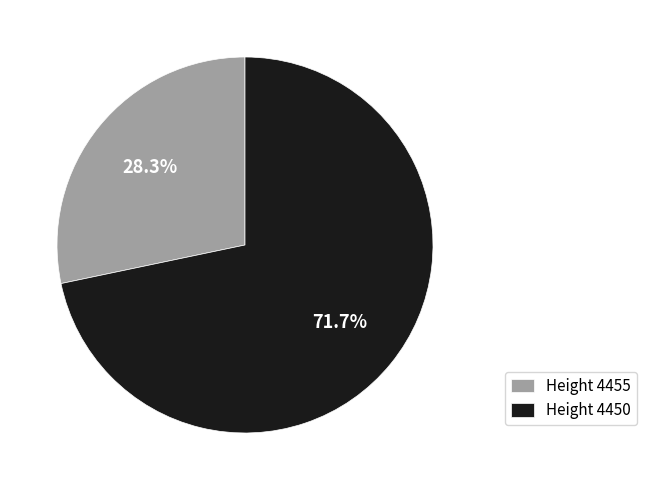

What is the largest slice in the pie chart?

Height 4450